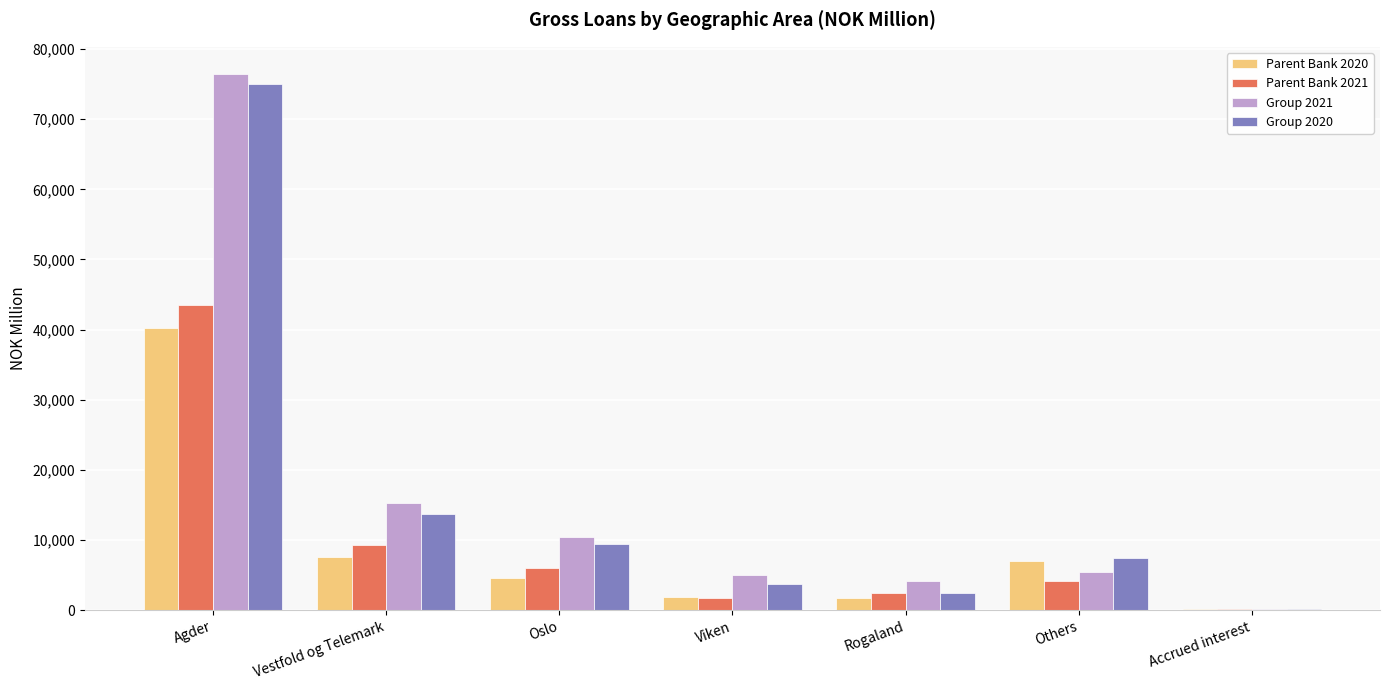

At which category does the chart reach its peak across all series?

Agder